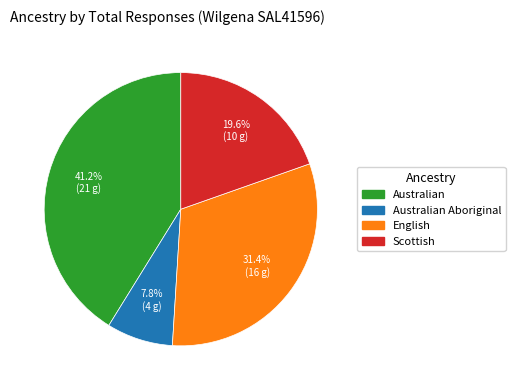

How much of the chart is everything except English?

68.6%